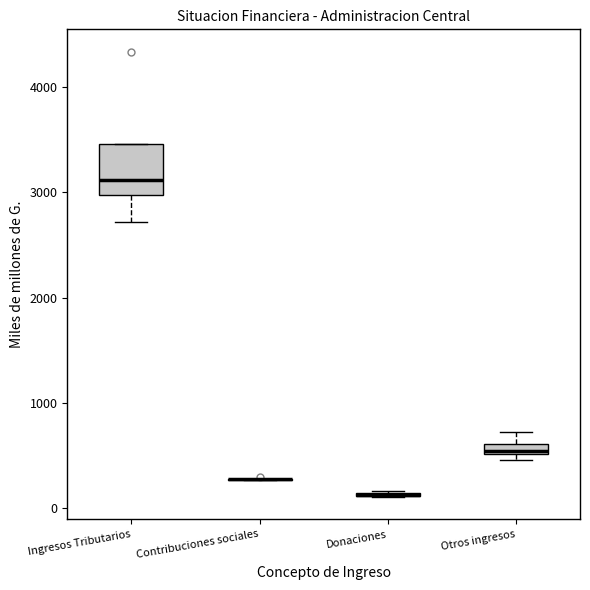

Which box is the tallest, from its lower edge to its upper edge?

Ingresos Tributarios